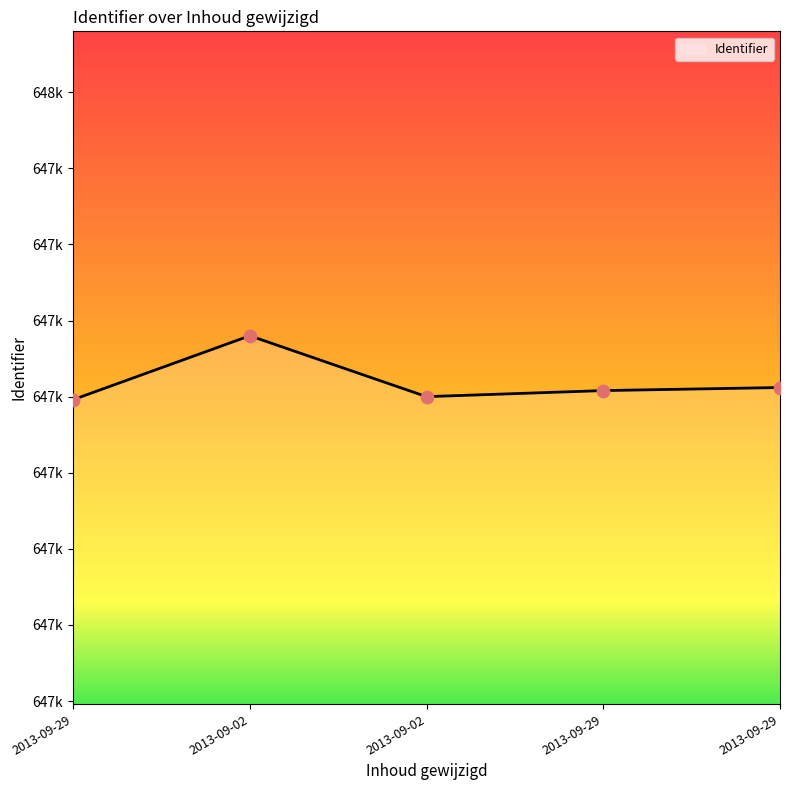

What is the ratio of the value at 2013-09-29 to the value at 2013-09-02?

1.0